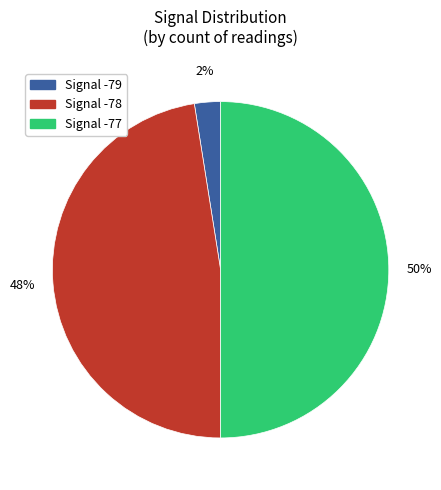

To the nearest percent, what is the average slice percentage?

33%